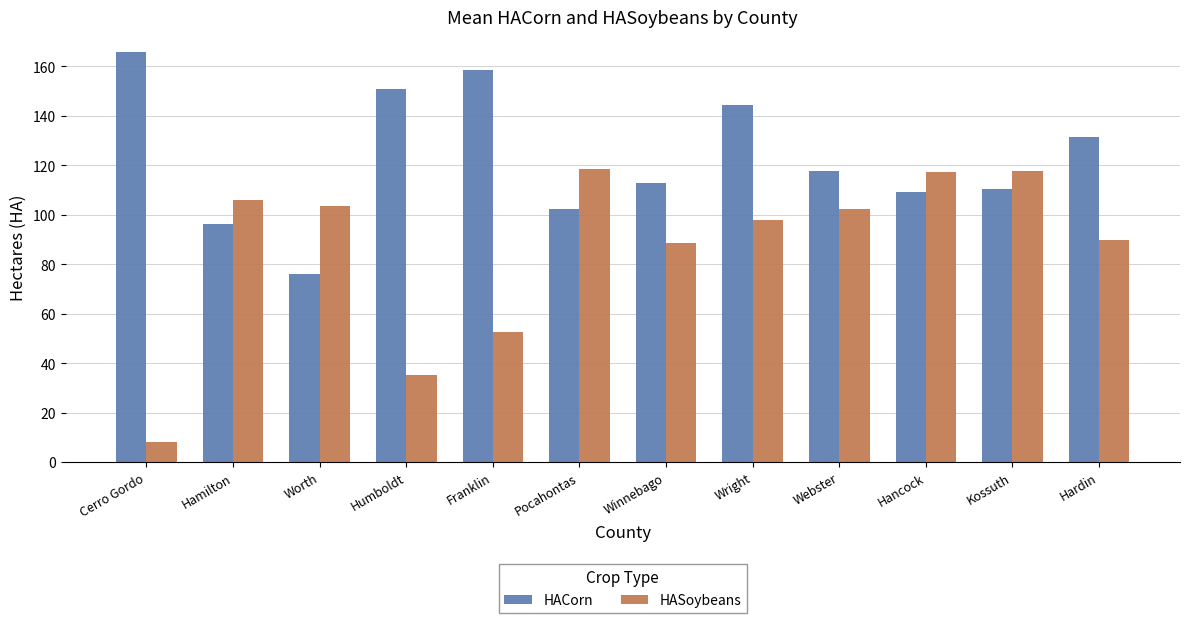

True or false: HACorn has a value of 158.6 at Franklin.

True